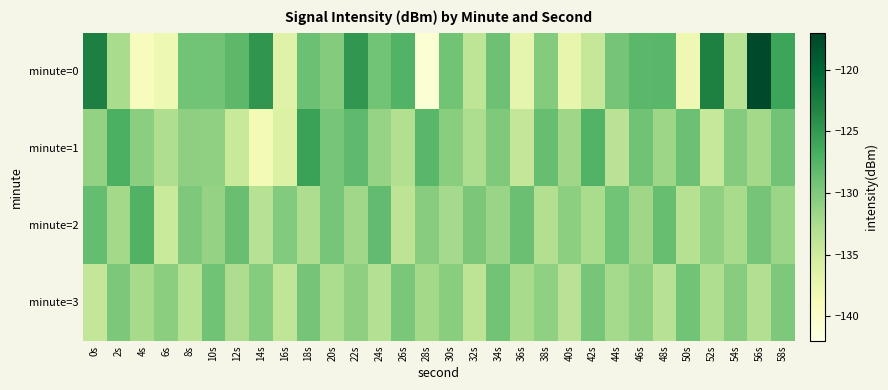

Which series has the widest spread of values?

minute=0